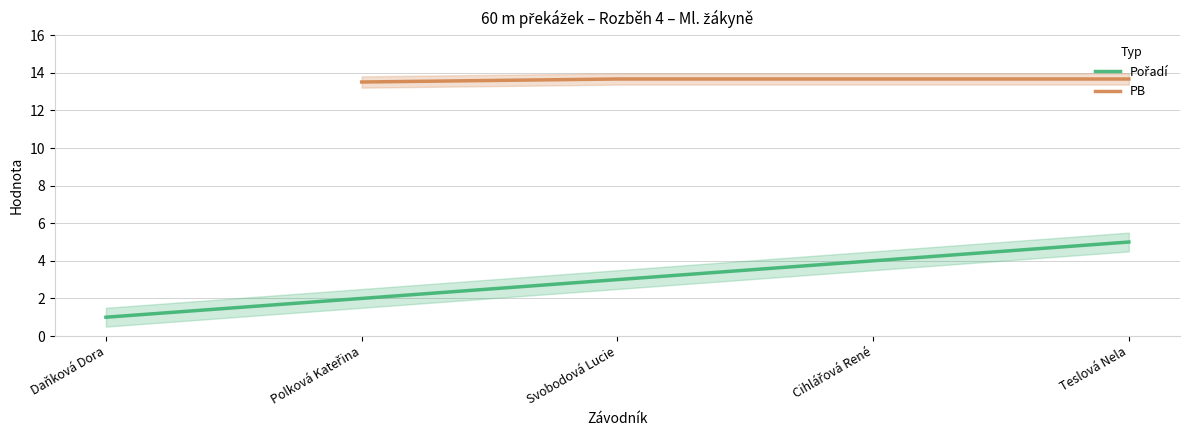

How many categories are shown in the chart?

5